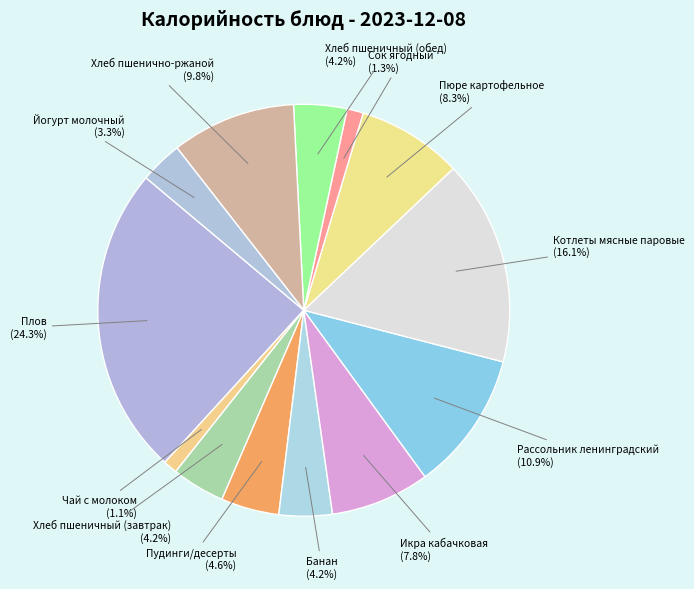

To the nearest percent, what portion does Банан represent?

4%